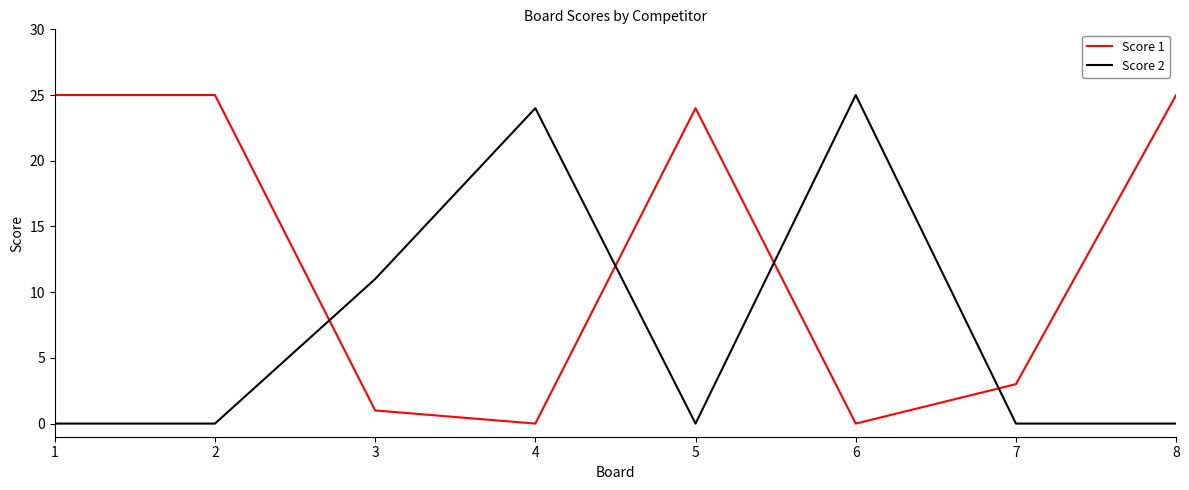

True or false: Score 1 and Score 2 intersect in this chart.

True